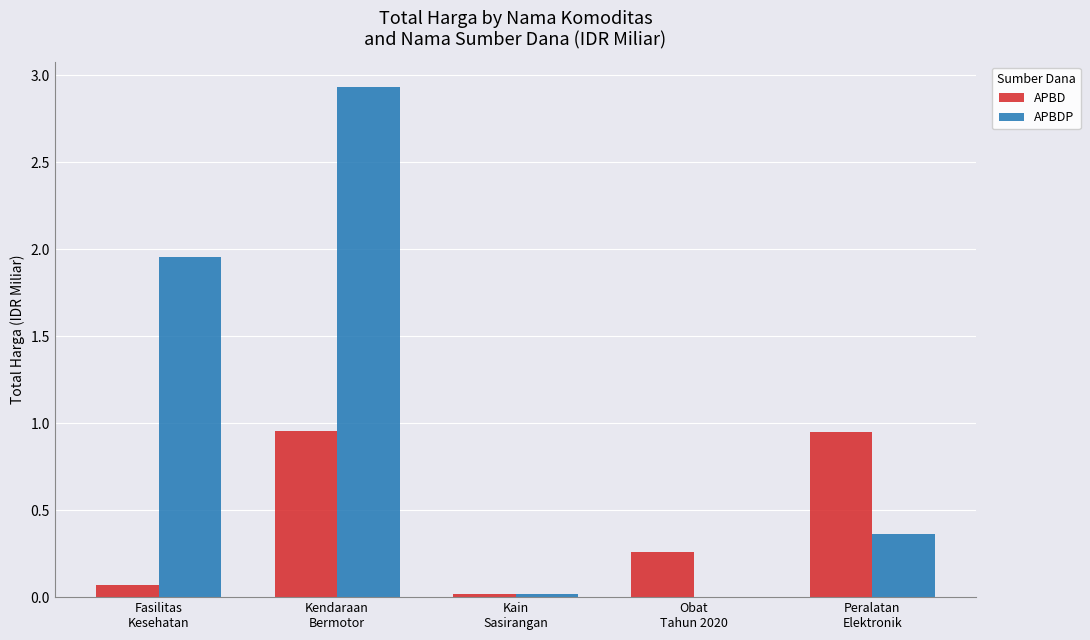

The APBD series shows 1.5 at Peralatan
Elektronik. True or false?

False